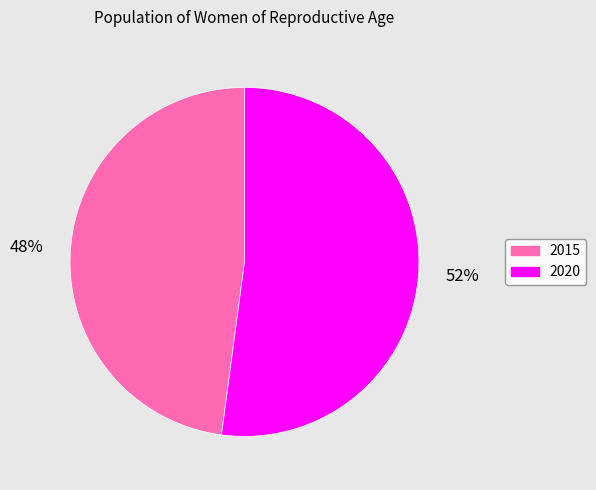

What percentage is the 2020 slice, to the nearest percent?

52%